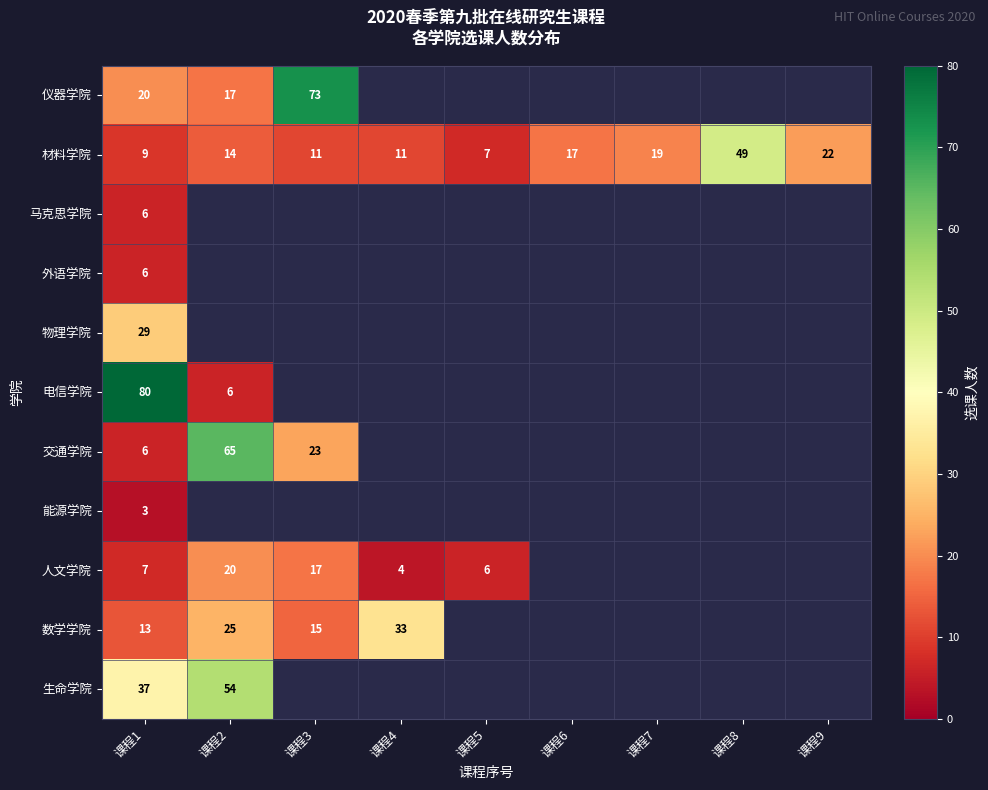

What is the minimum value for 材料学院?

7